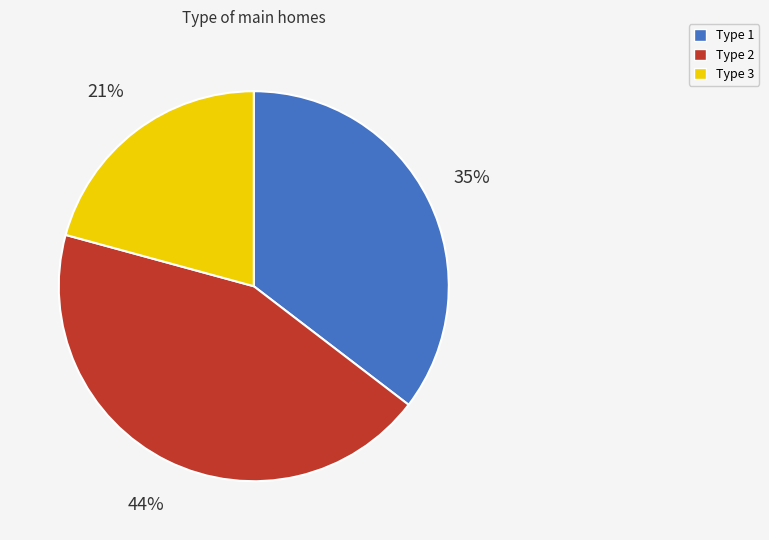

Does any single category account for the majority?

No